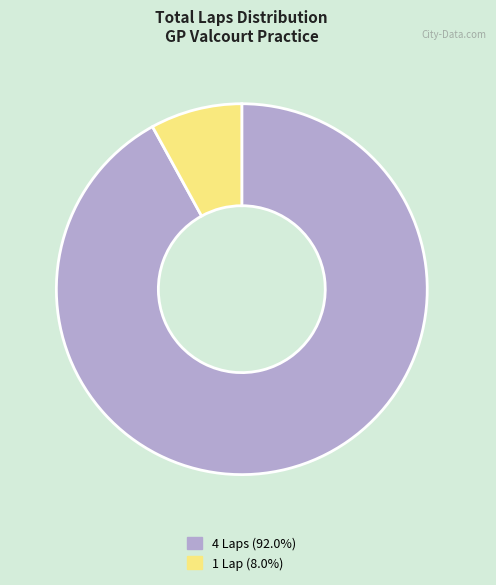

Is there a majority slice in this chart?

Yes